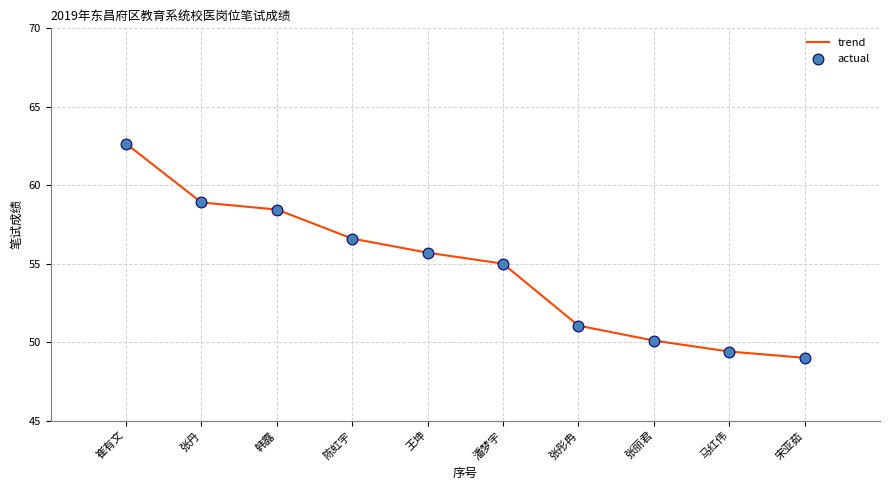

Approximately how many times larger is the value at 崔有文 compared to 宋亚茹?

1.3